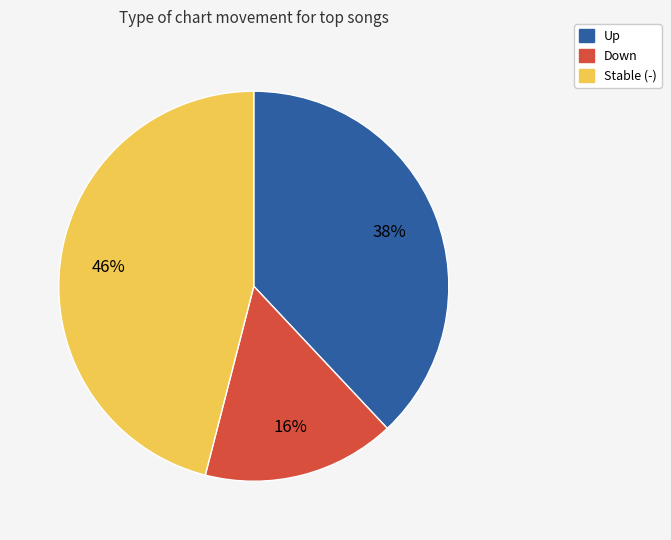

To the nearest percent, what is the difference between the largest and smallest slice percentages?

30%